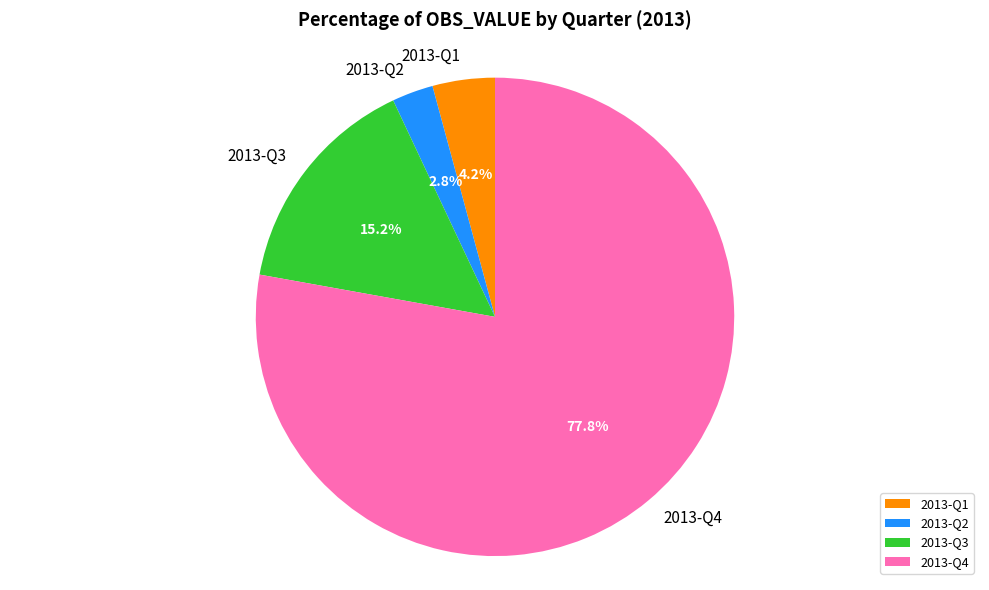

What percentage is the 2013-Q2 slice, to the nearest percent?

3%